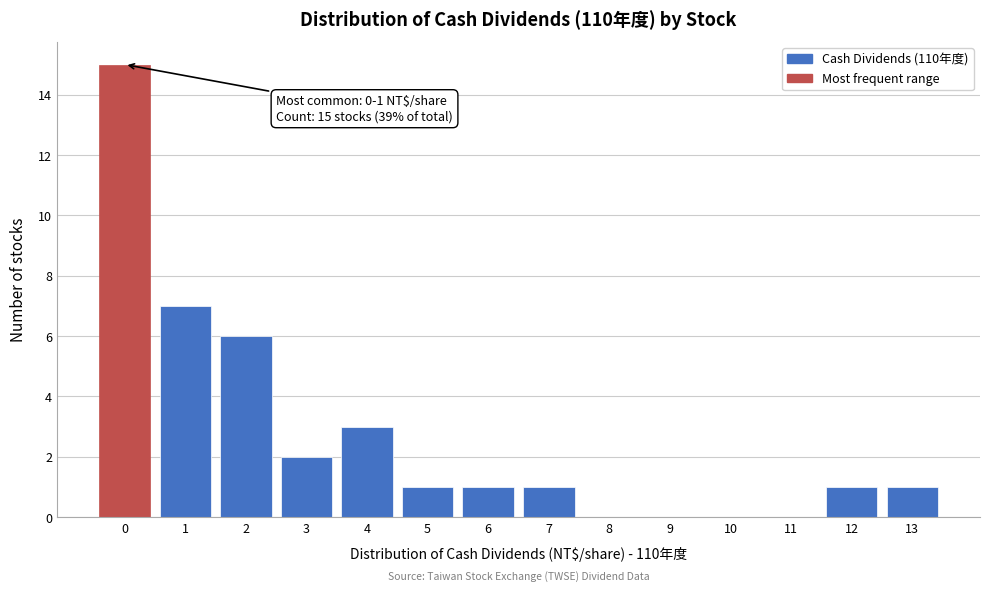

Reading left to right, list all the values displayed in this chart.

0=15	1=7	2=6	3=2	4=3	5=1	6=1	7=1	8=0	9=0	10=0	11=0	12=1	13=1